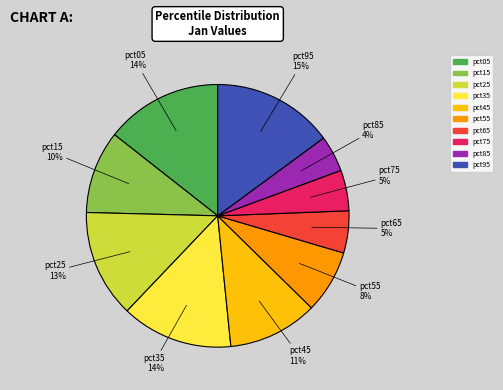

Which category has the smallest portion of the pie?

pct85